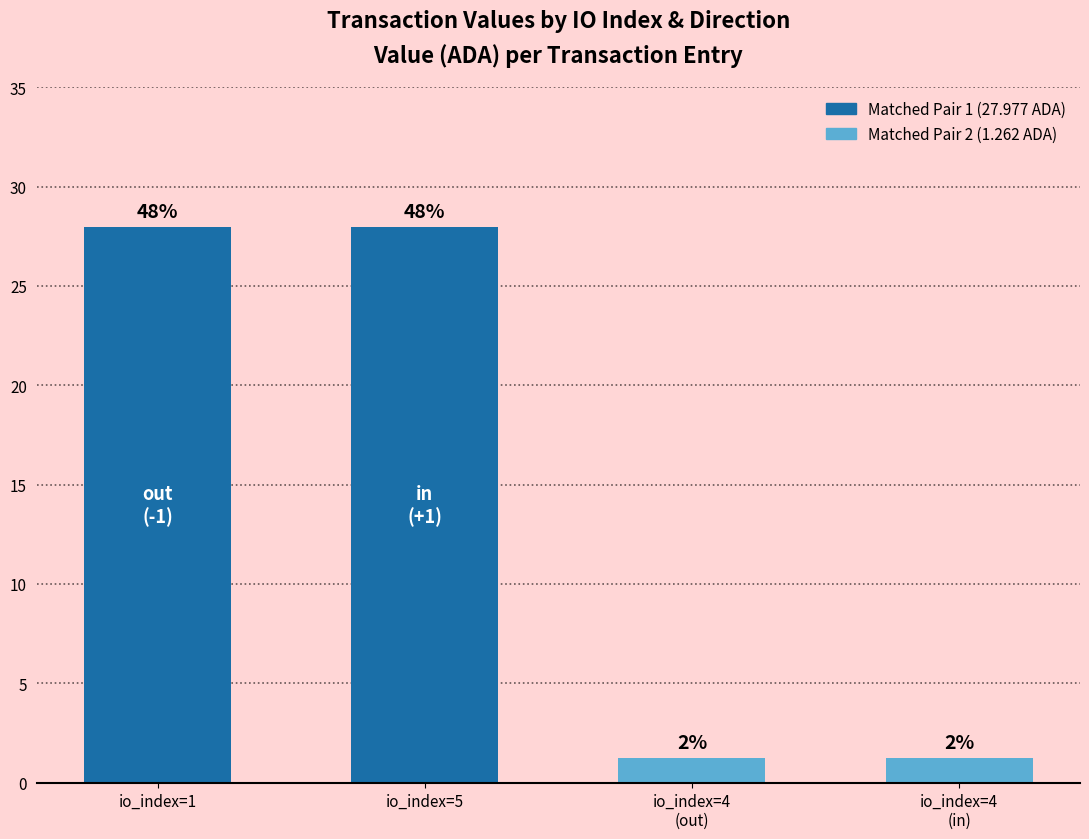

Reading right to left, extract all data points from this chart.

4=1.3	4=1.3	5=28.0	1=28.0